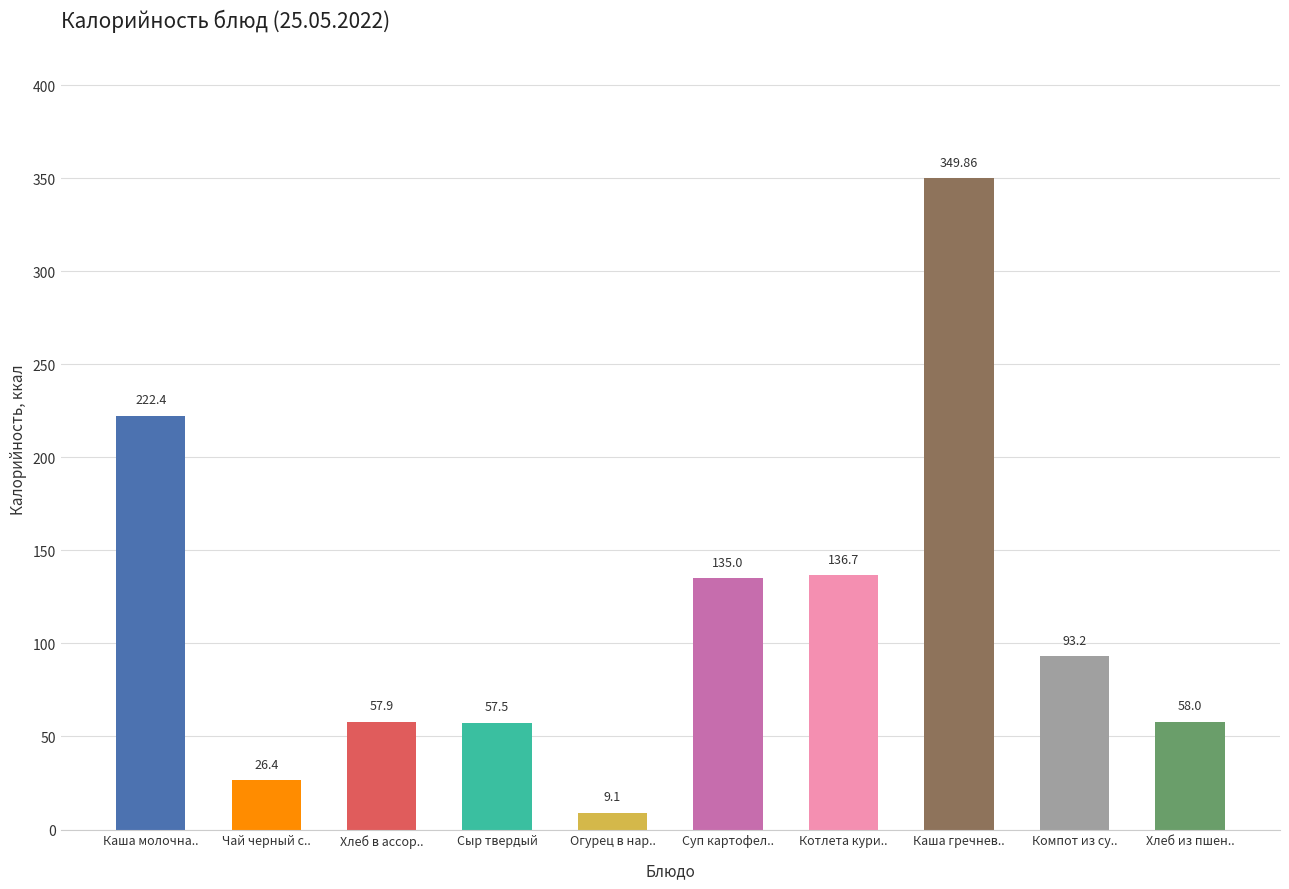

How many values are below 93?

5